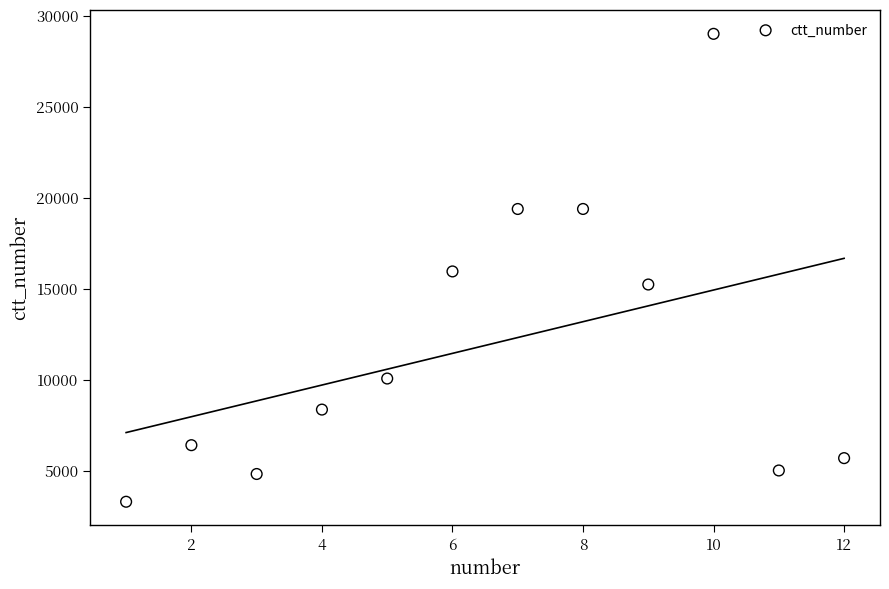

What is the range of X values (max minus min)?

11